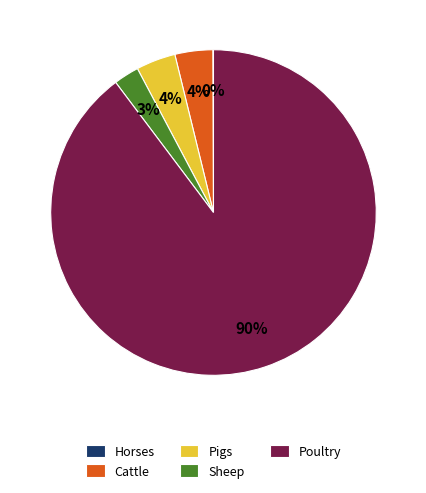

What is the majority slice?

Poultry